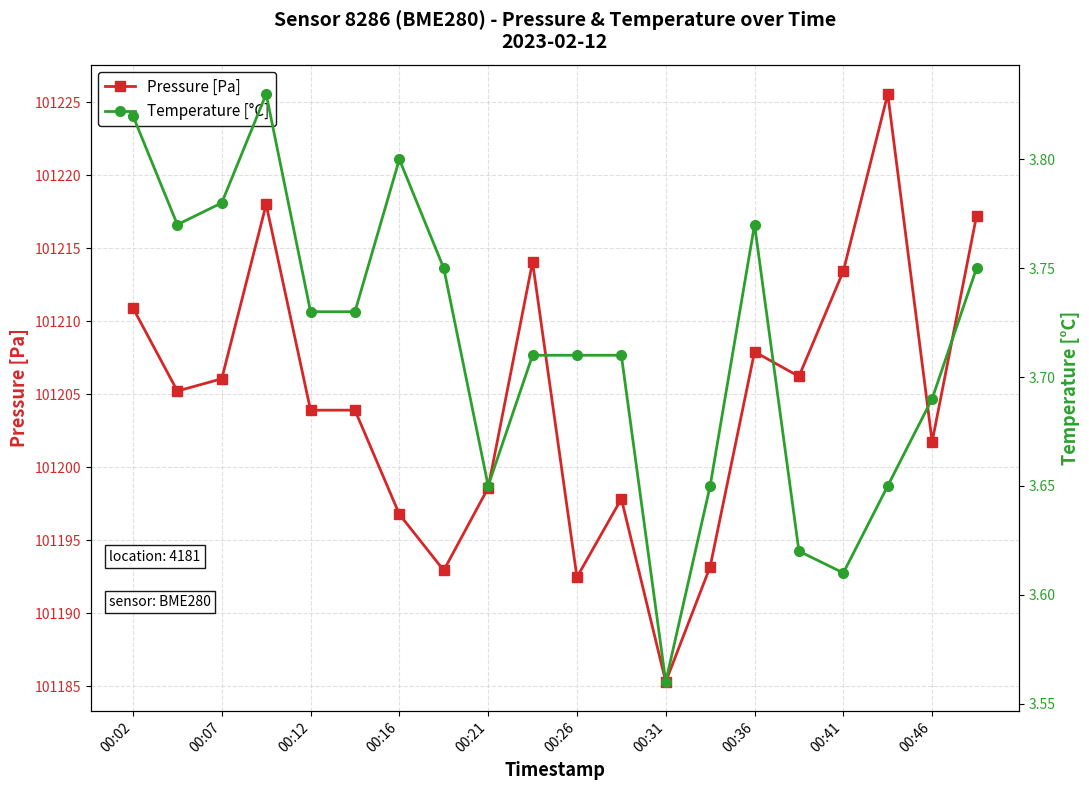

What is the total value across all series at 17?

101229.2